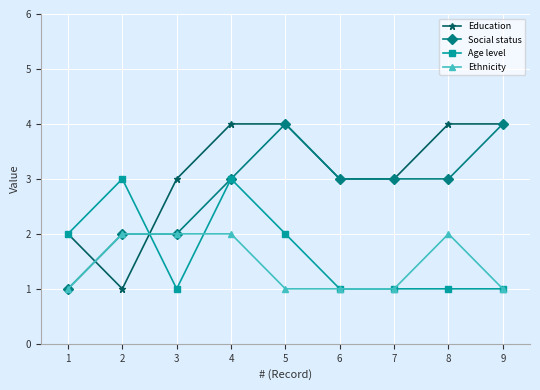

Which series has the largest total across all categories?

Education